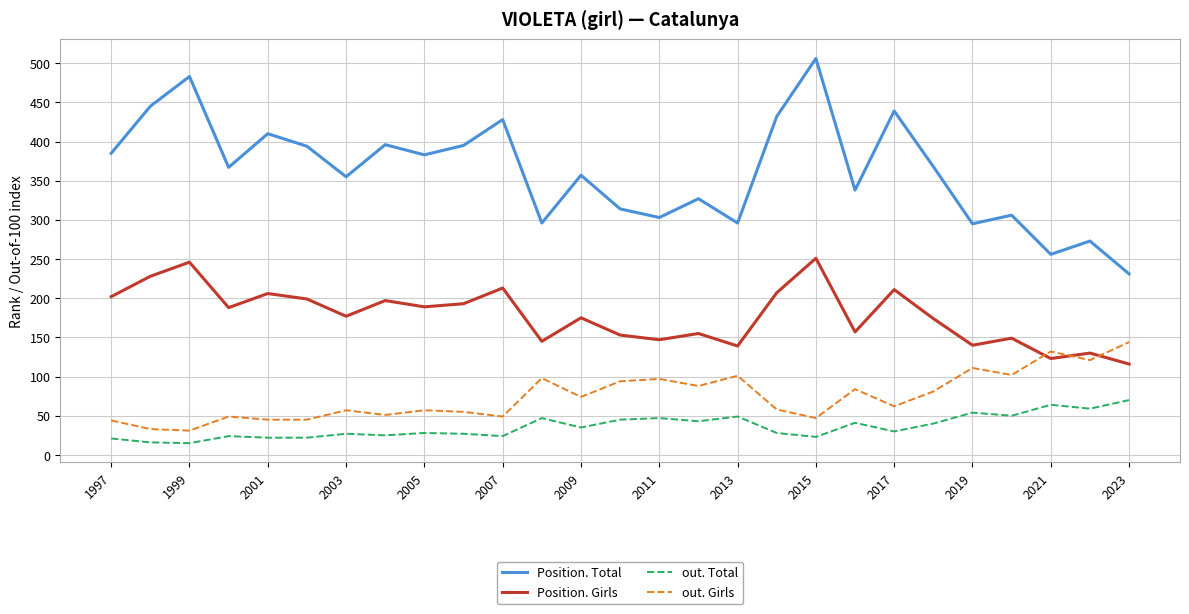

True or false: Position. Total has more than 0 interior local peaks.

True